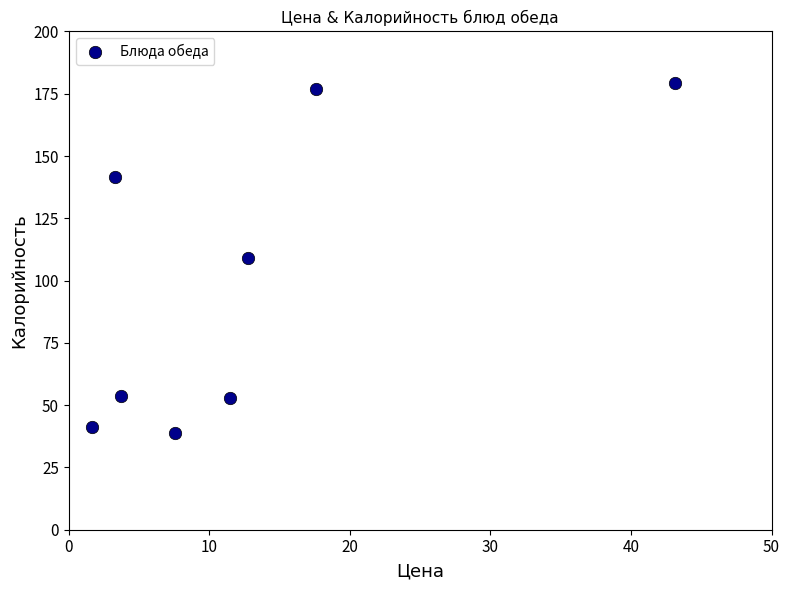

What is the range of Y values (max minus min)?

140.5